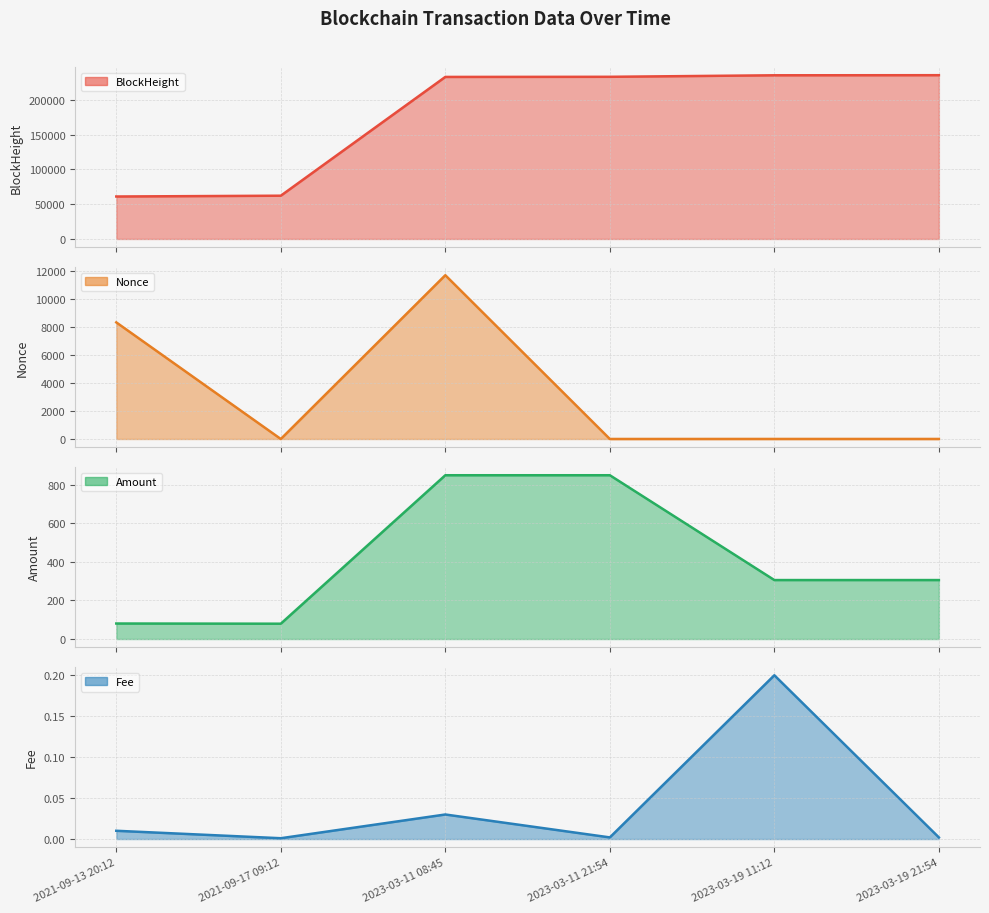

Rank the categories by value from lowest to highest.

2021-09-13 20:12, 2021-09-17 09:12, 2023-03-11 08:45, 2023-03-11 21:54, 2023-03-19 11:12, 2023-03-19 21:54